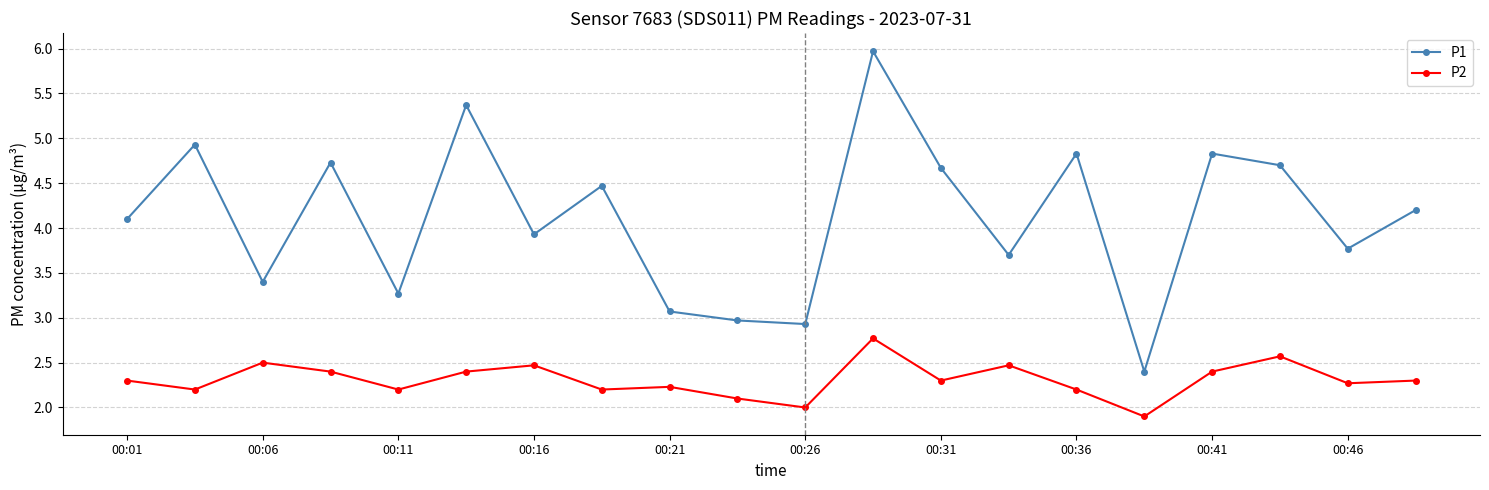

Rank the series by their maximum value, from lowest to highest.

P2, P1